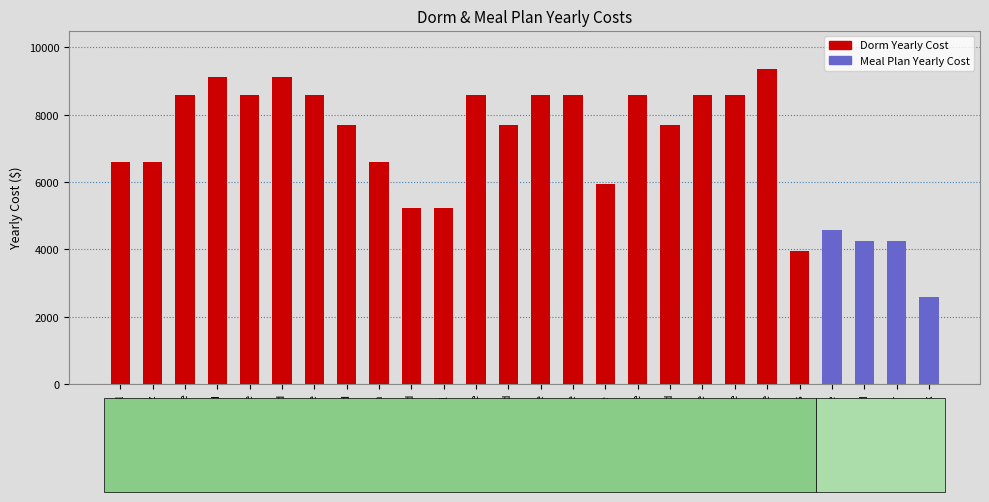

What is the difference between the maximum and minimum values?

5414